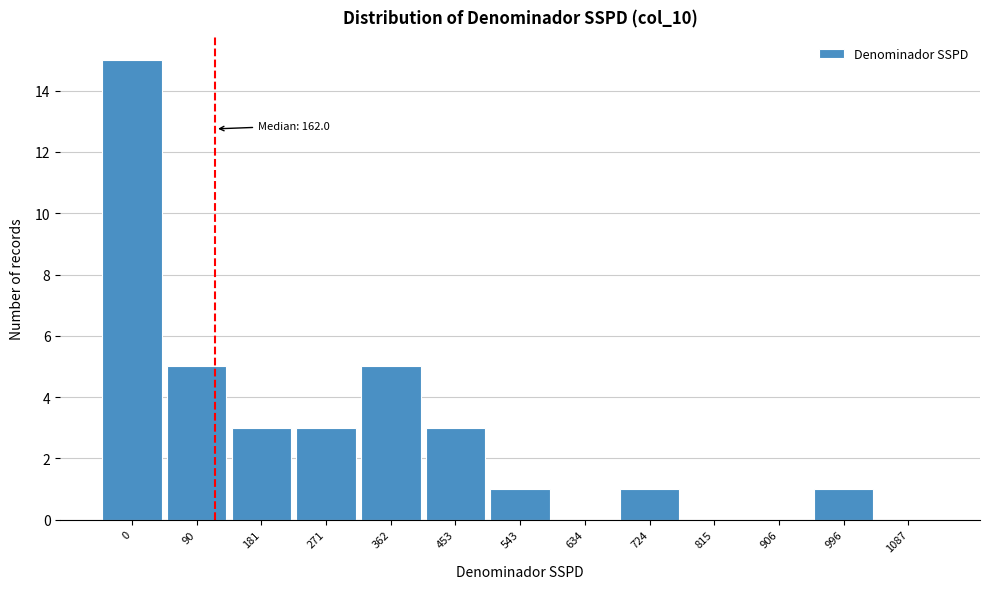

Reading right to left, transcribe all the data shown in this chart.

1087=0	996=1	906=0	815=0	724=1	634=0	543=1	453=3	362=5	271=3	181=3	90=5	0=15